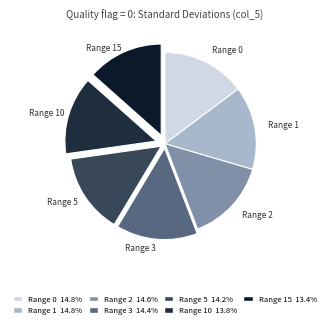

How many segments does this pie chart have?

7